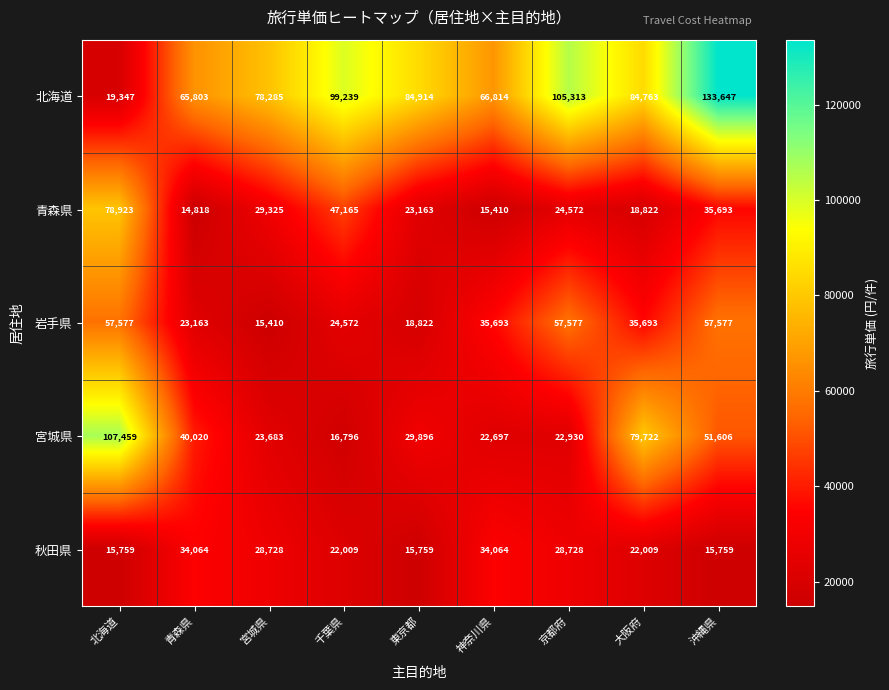

The 秋田県 series shows 7537 at 宮城県. True or false?

False